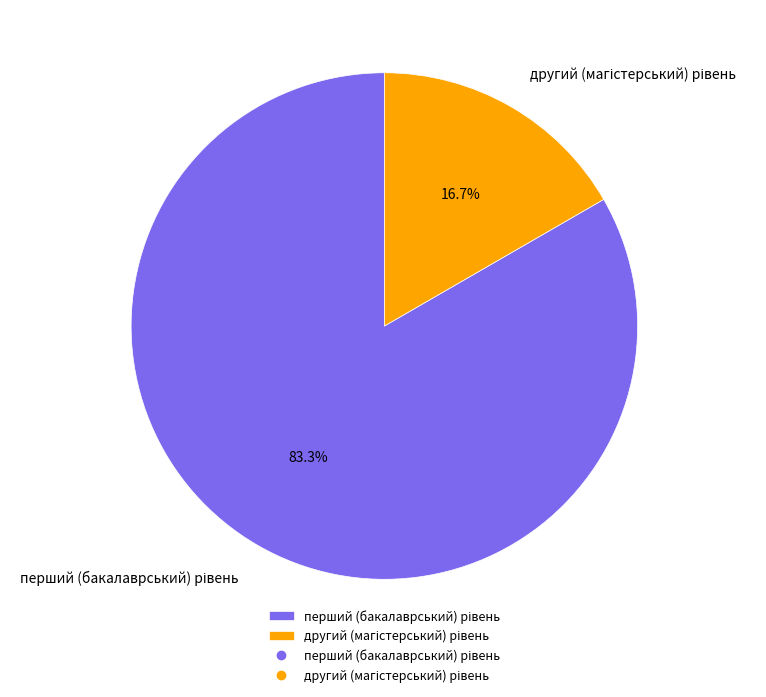

Is there a majority slice in this chart?

Yes